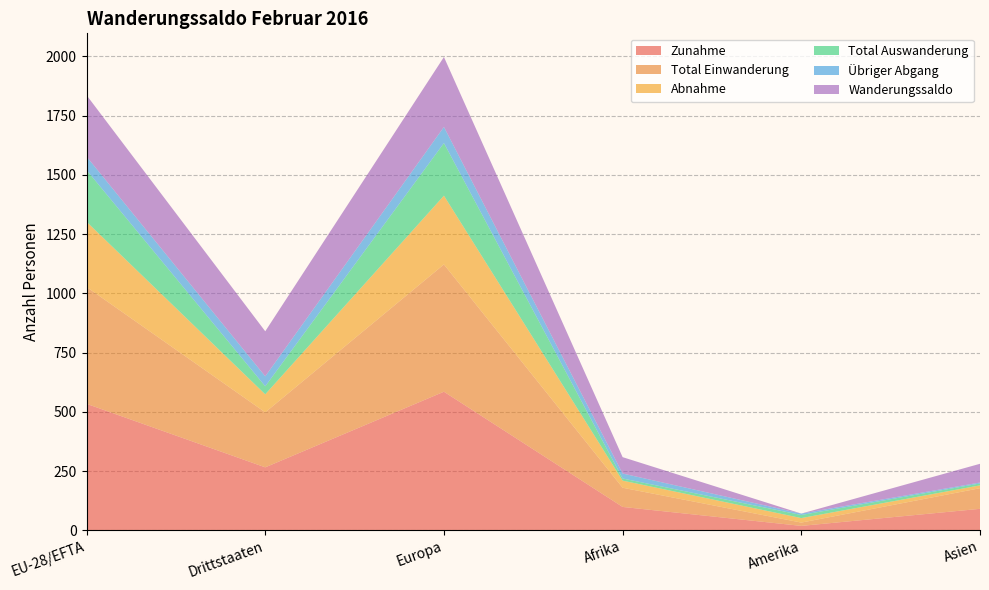

Reading left to right, transcribe all the data shown in this chart.

Zunahme: 534	266	585	99	19	91
Total Einwanderung: 493	232	537	81	14	87
Abnahme: 275	76	290	30	19	12
Total Auswanderung: 218	34	222	9	13	8
Übriger Abgang: 57	42	68	21	6	4
Wanderungssaldo: 259	190	295	69	0	79